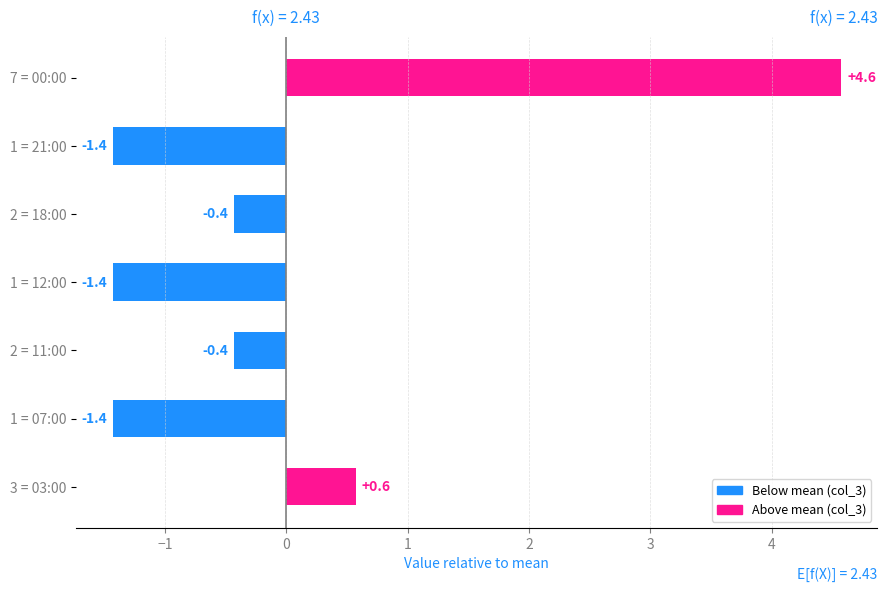

Count the number of categories in the chart.

7